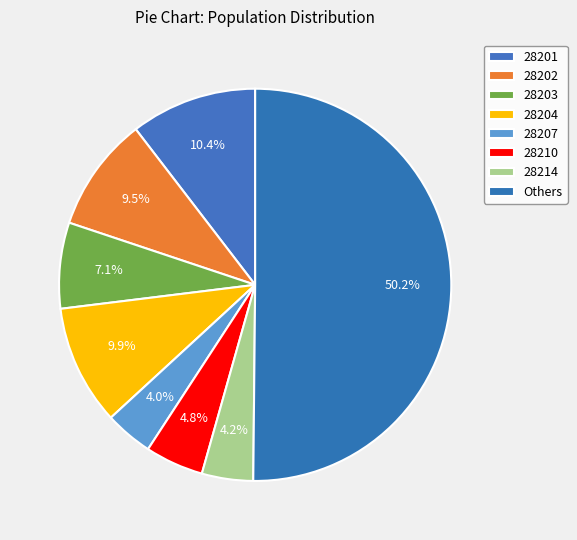

How many slices are in this pie chart?

8